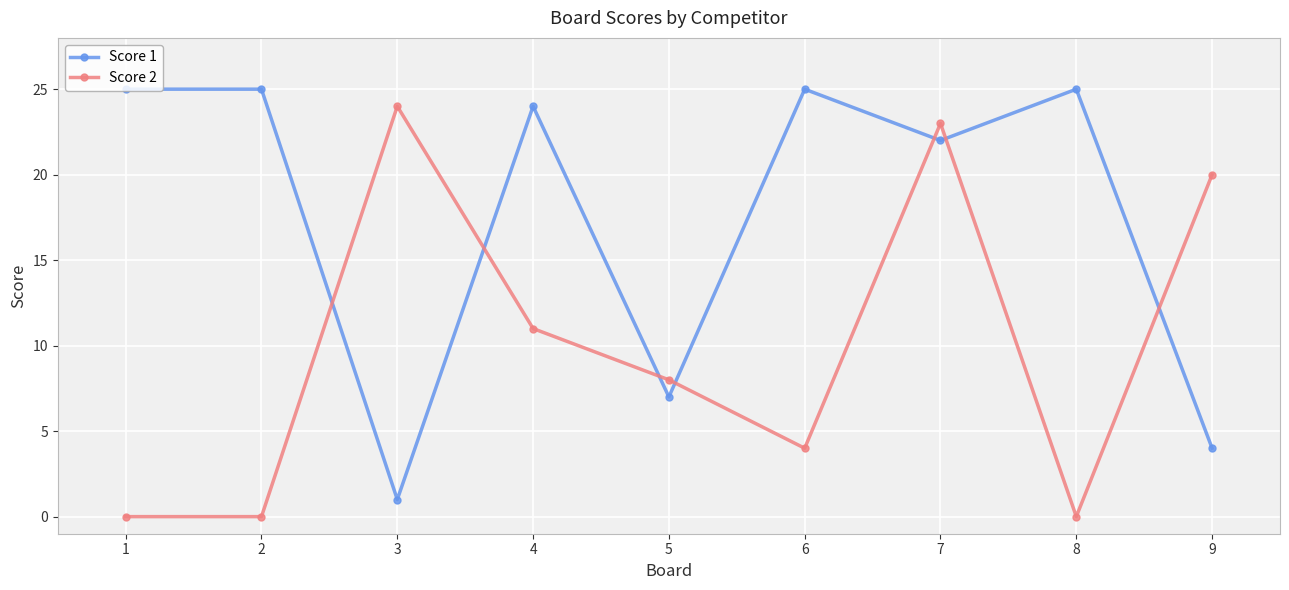

Reading left to right, list all the values displayed in this chart.

Score 1: 25	25	1	24	7	25	22	25	4
Score 2: 0	0	24	11	8	4	23	0	20